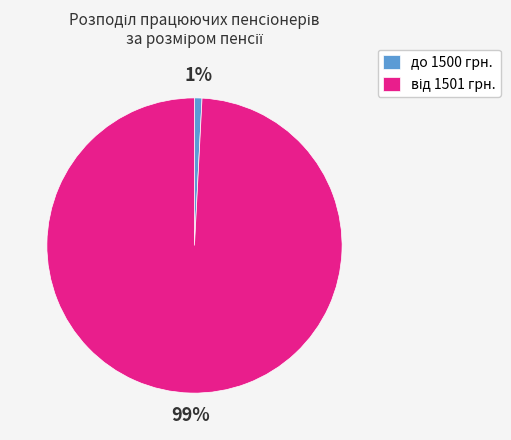

Which slice is the smallest?

до 1500 грн.